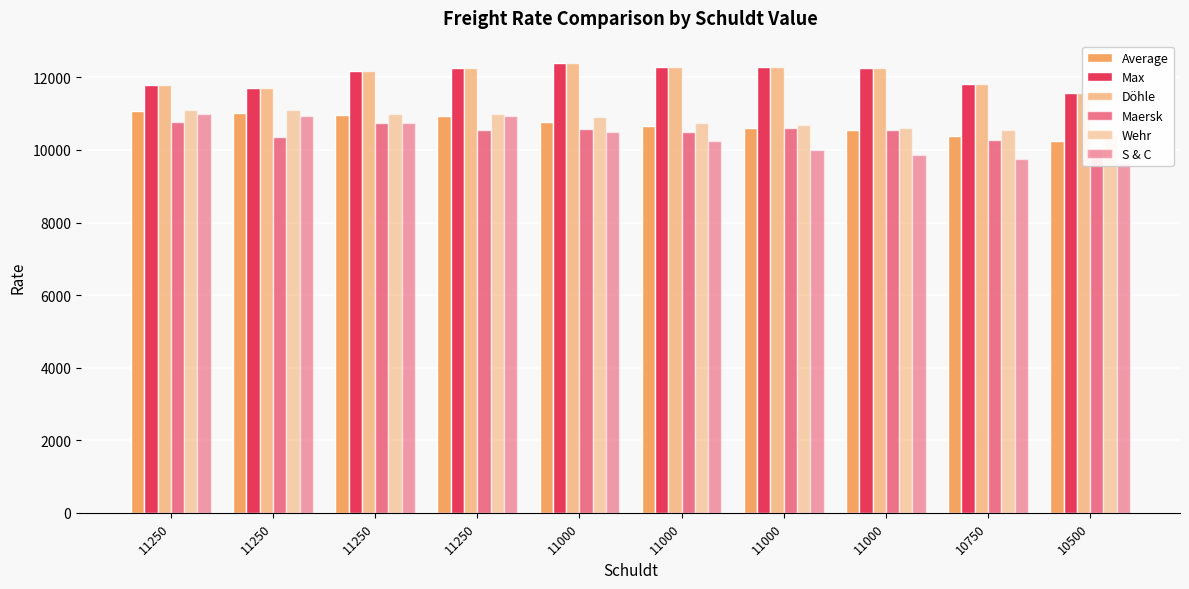

List the labels in order of Average value, largest first.

11250, 11250, 11250, 11250, 11000, 11000, 11000, 11000, 10750, 10500